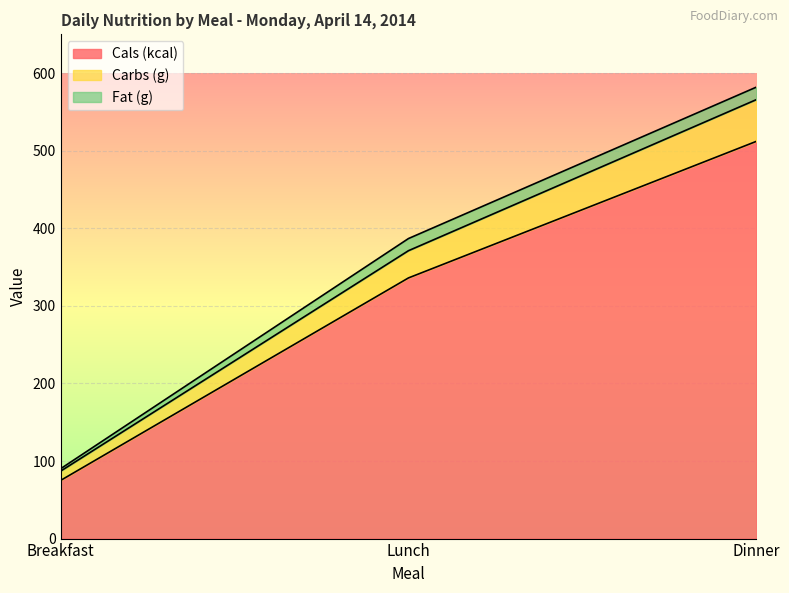

How many lines are shown in the chart?

3